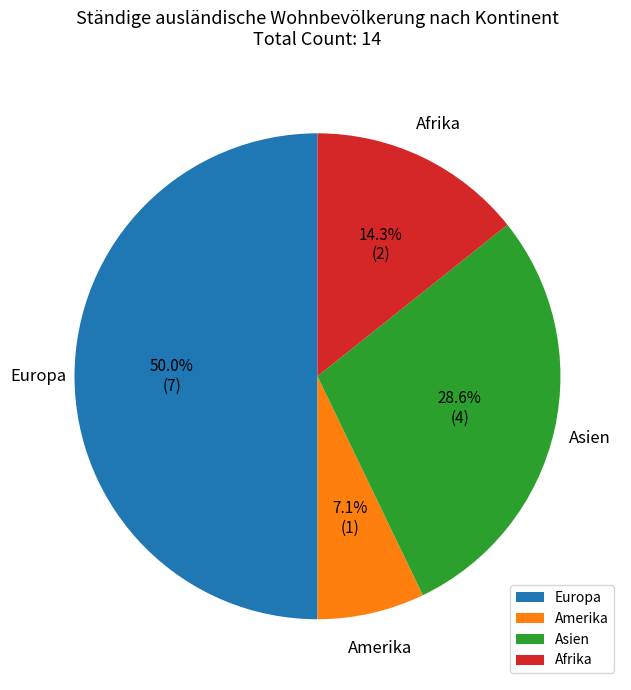

Count the number of slices in the pie.

4